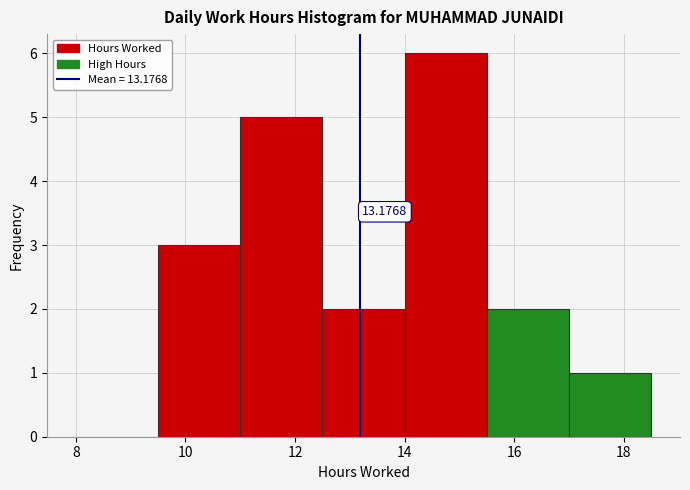

Over which range of the x-axis is the bar tallest?

14.0 to 15.5